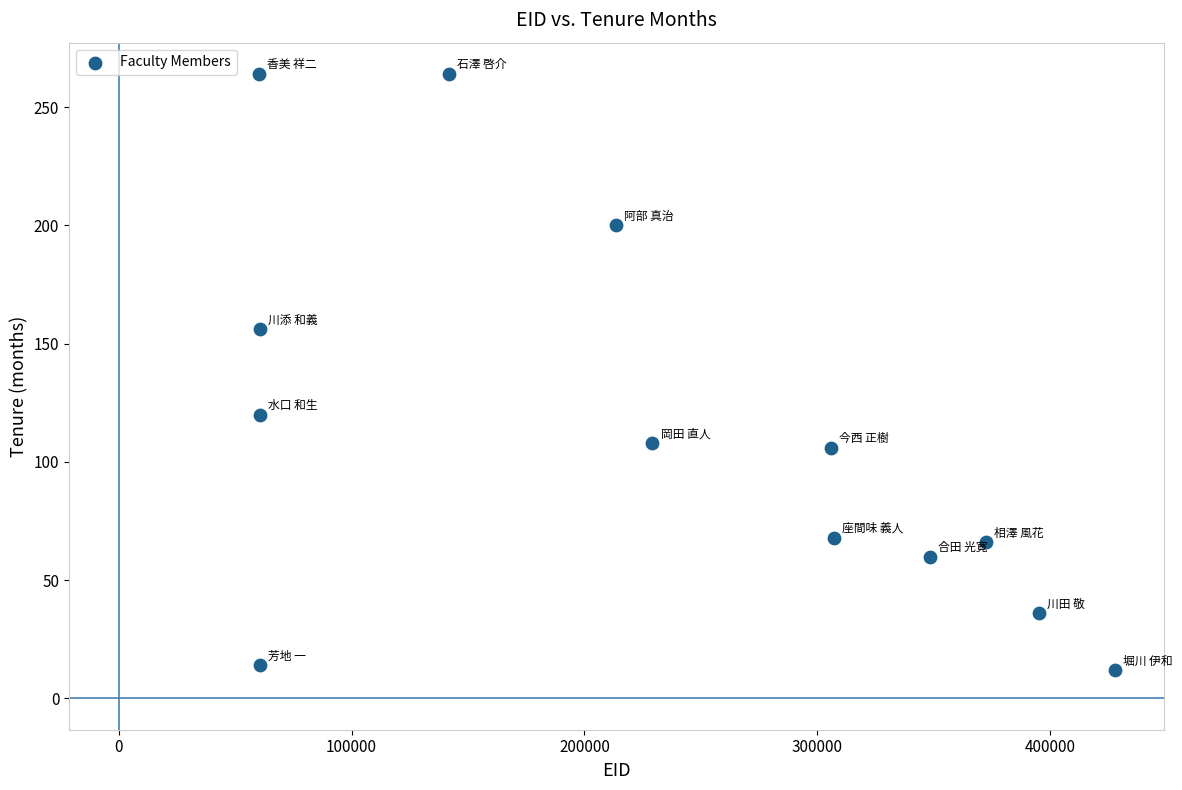

What is the range of Y values (max minus min)?

252